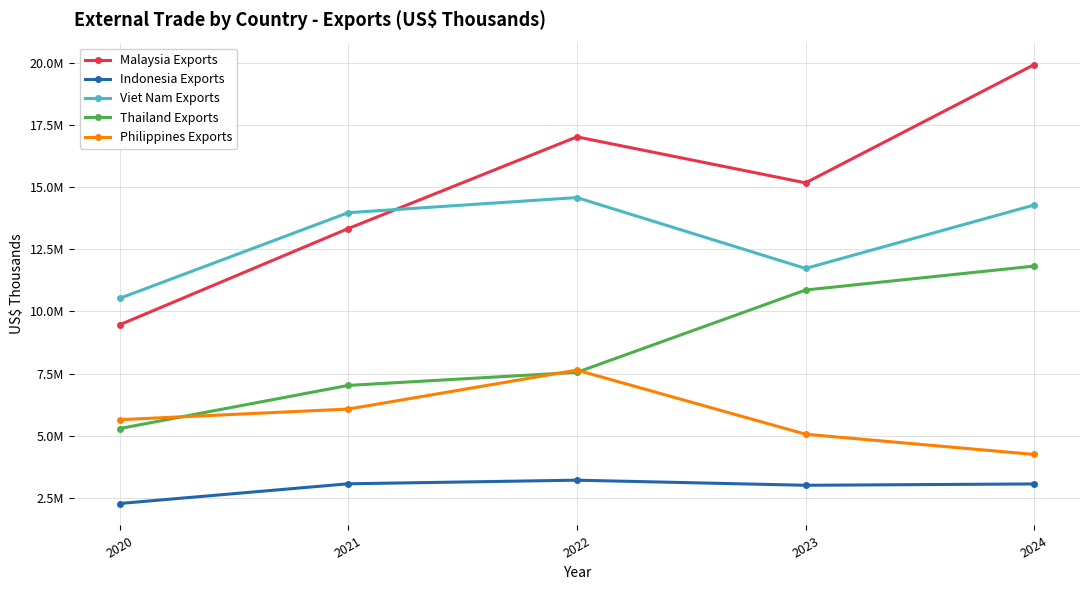

Which category has the lowest value across all series?

2020